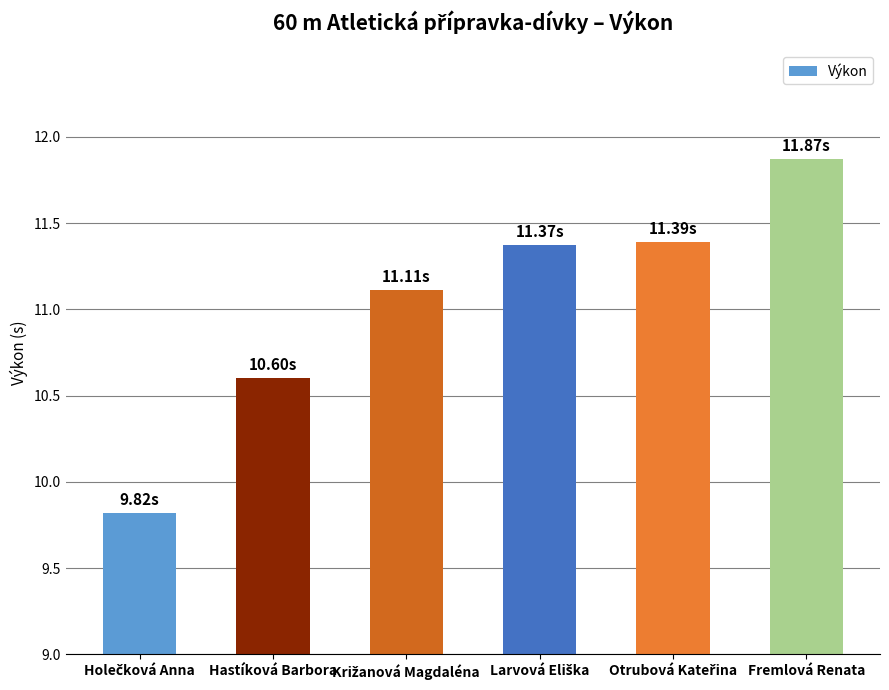

Approximately how many times larger is the value at Fremlová Renata compared to Hastíková Barbora?

1.1